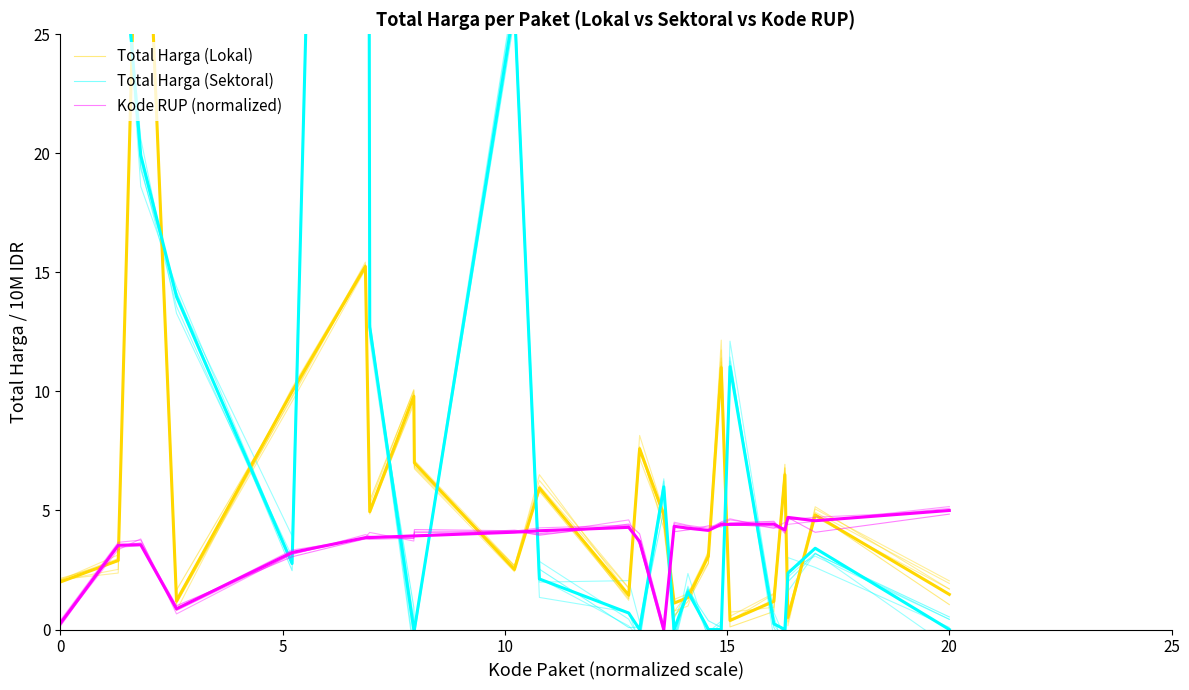

The Total Harga (Lokal) series shows 6.9 at 13. True or false?

False